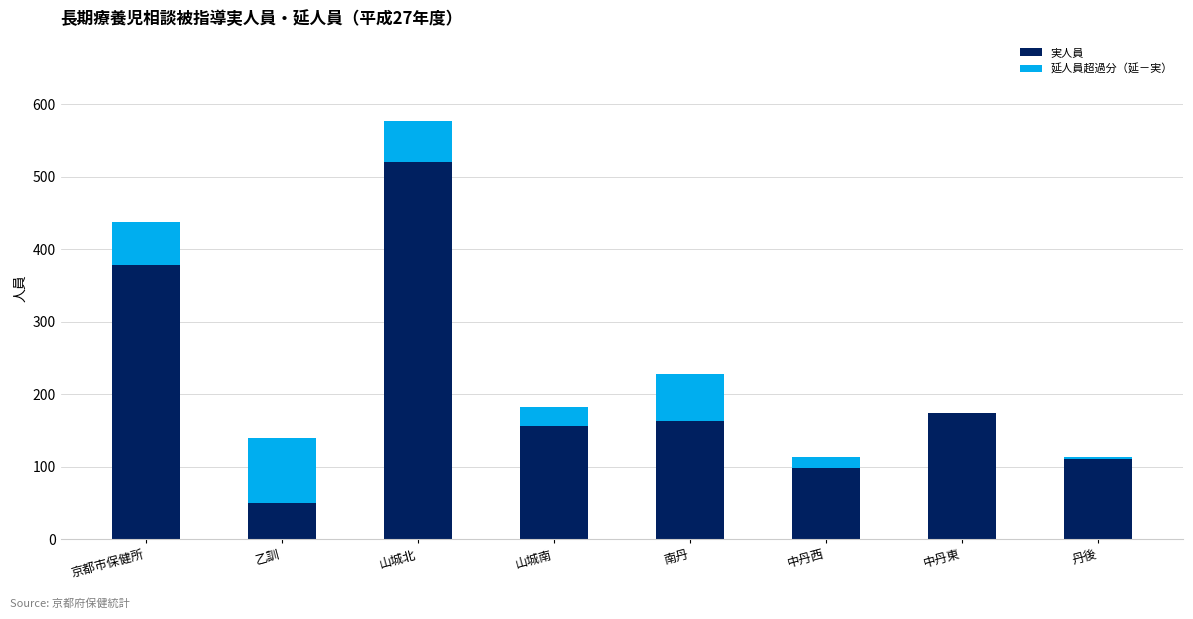

The 実人員 series shows 670 at 京都市保健所. True or false?

False